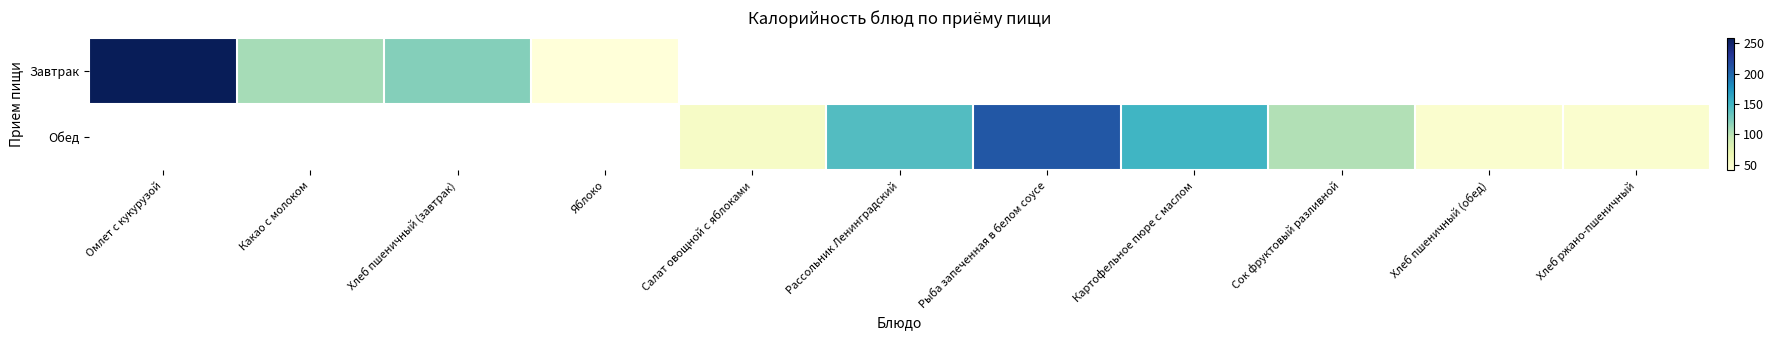

How many positive values does the Завтрак series have?

4